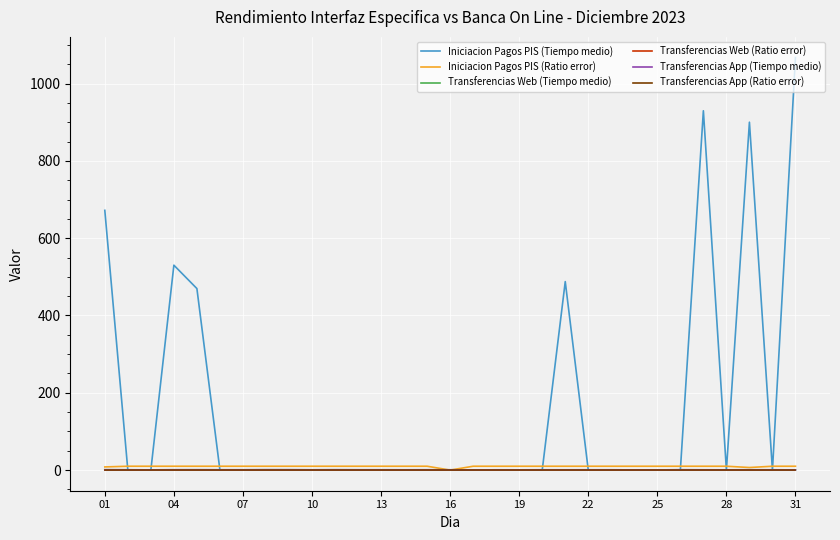

Reading left to right, transcribe all the data shown in this chart.

Iniciacion Pagos PIS (Tiempo medio): 672.0	0.0	0.0	530.2	469.7	0.0	0.0	0.0	0.0	0.0	0.0	0.0	0.0	0.0	0.0	0.0	0.0	0.0	0.0	0.0	487.7	0.0	0.0	0.0	0.0	0.0	929.7	0.0	900.1	0.0	1067.4
Iniciacion Pagos PIS (Ratio error): 8.2	10.0	10.0	10.0	10.0	10.0	10.0	10.0	10.0	10.0	10.0	10.0	10.0	10.0	10.0	0.0	10.0	10.0	10.0	10.0	10.0	10.0	10.0	10.0	10.0	10.0	10.0	10.0	6.7	10.0	10.0
Transferencias Web (Tiempo medio): 0.9	0.8	0.6	0.8	0.8	0.8	0.8	0.9	0.9	0.7	0.9	0.8	0.8	0.7	0.8	0.8	0.5	0.7	0.7	0.7	0.7	0.7	0.7	0.6	0.5	0.8	0.7	0.7	0.8	0.7	0.6
Transferencias Web (Ratio error): 0.0	0.0	0.0	0.0	0.0	0.0	0.0	0.0	0.0	0.0	0.0	0.0	0.0	0.0	0.0	0.0	0.0	0.0	0.0	0.0	0.0	0.0	0.0	0.0	0.0	0.0	0.0	0.0	0.0	0.0	0.0
Transferencias App (Tiempo medio): 0.9	0.8	0.6	0.8	0.8	0.8	0.8	0.9	0.9	0.7	0.9	0.8	0.8	0.7	0.8	0.8	0.5	0.7	0.7	0.7	0.7	0.7	0.7	0.6	0.5	0.8	0.7	0.7	0.8	0.7	0.6
Transferencias App (Ratio error): 0.0	0.0	0.0	0.0	0.0	0.0	0.0	0.0	0.0	0.0	0.0	0.0	0.0	0.0	0.0	0.0	0.0	0.0	0.0	0.0	0.0	0.0	0.0	0.0	0.0	0.0	0.0	0.0	0.0	0.0	0.0